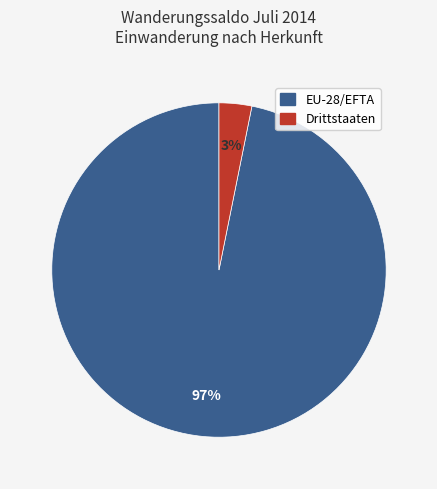

To the nearest percent, what portion does EU-28/EFTA represent?

97%